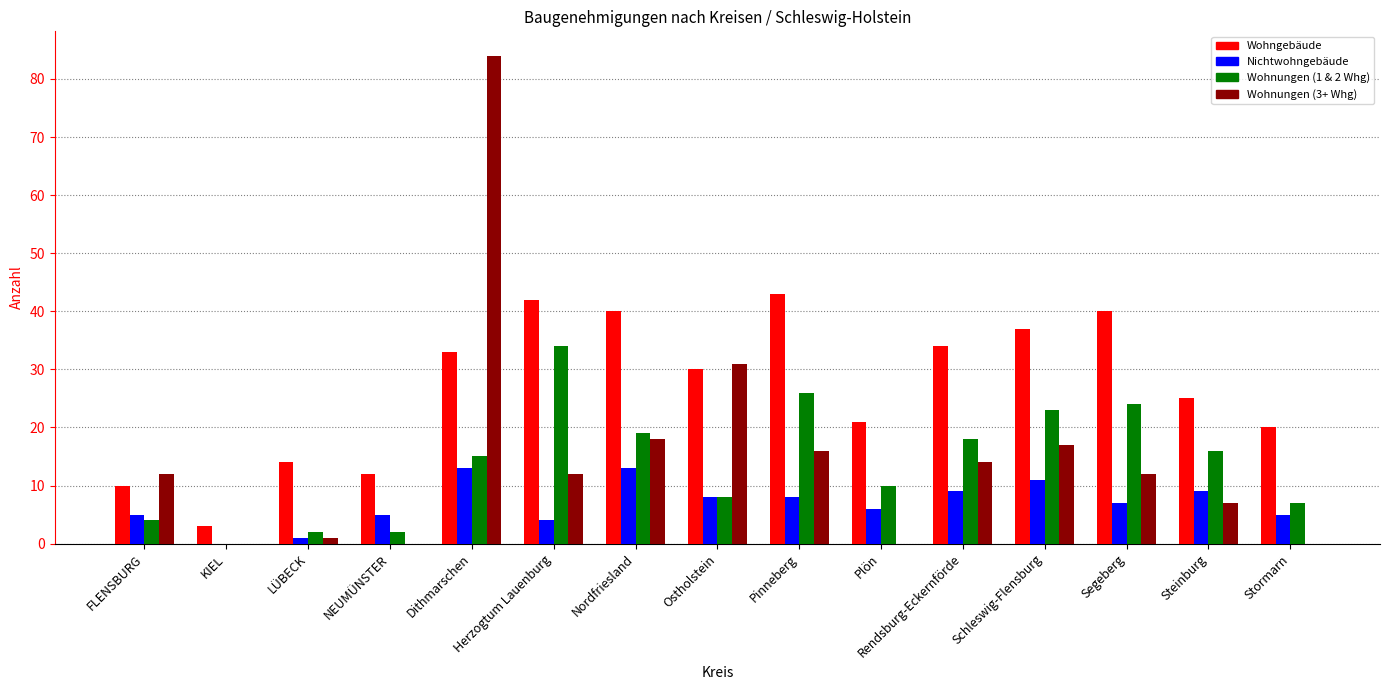

What is the greatest value displayed?

84